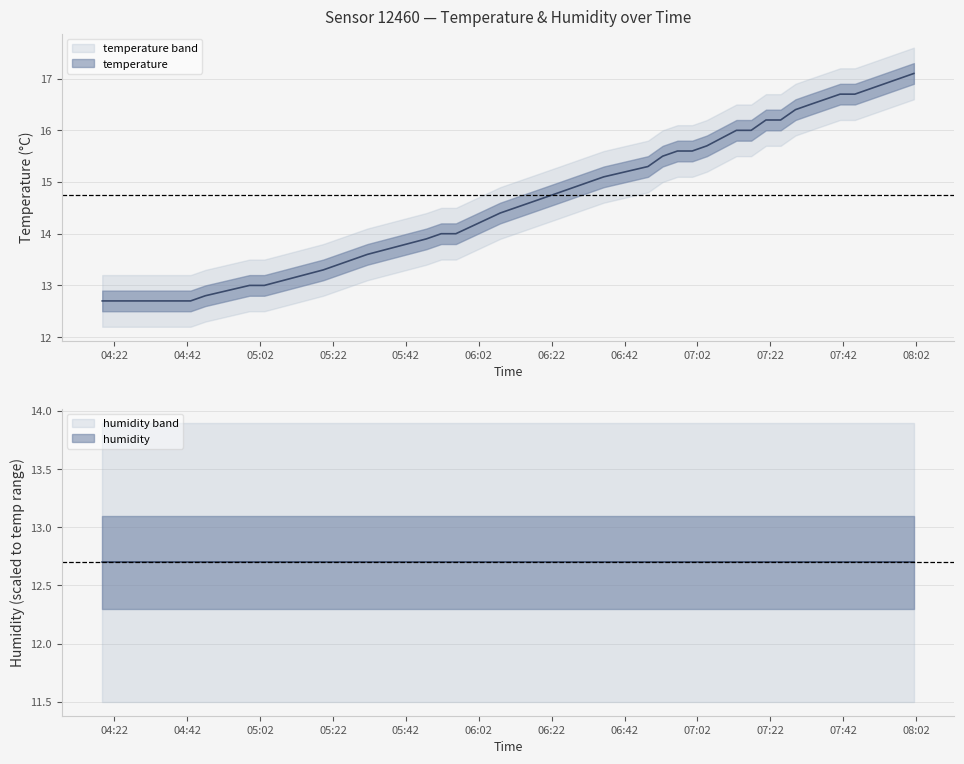

Approximately how many times larger is the value at 07:00 compared to 04:18?

1.2